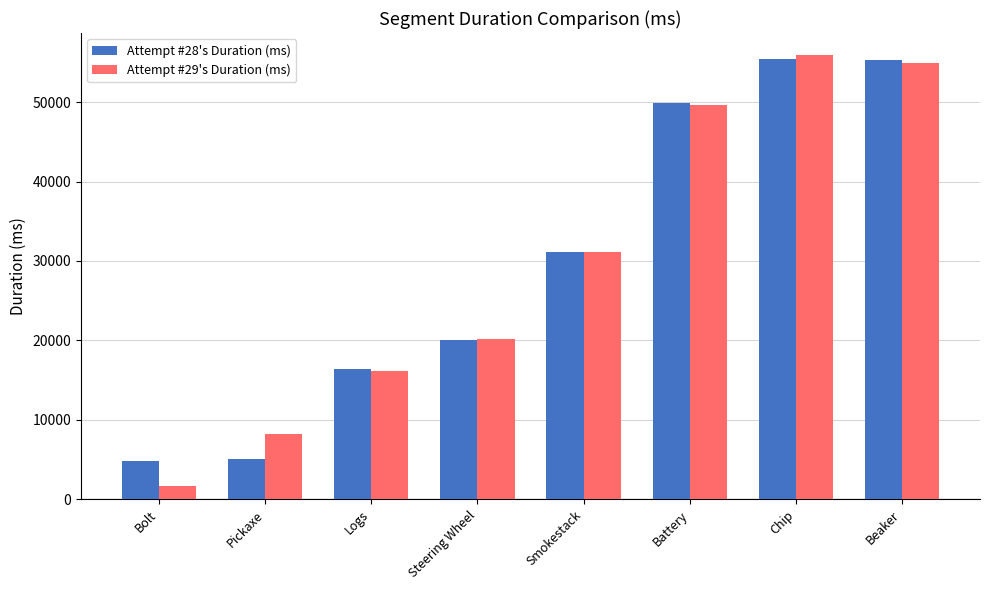

Between Battery and Beaker, which series saw the biggest shift?

Attempt #28's Duration (ms)